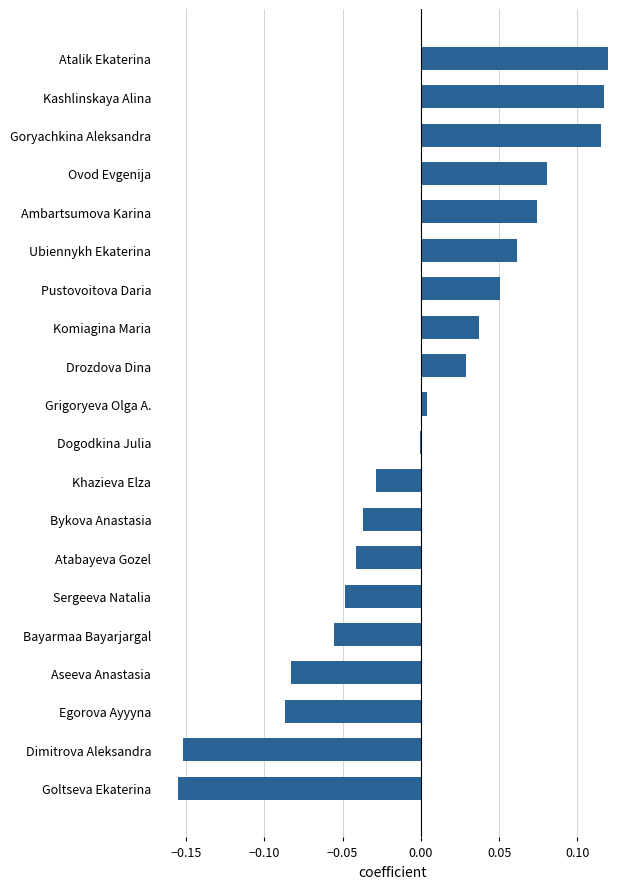

Between Sergeeva Natalia and Atabayeva Gozel, which is larger?

Atabayeva Gozel